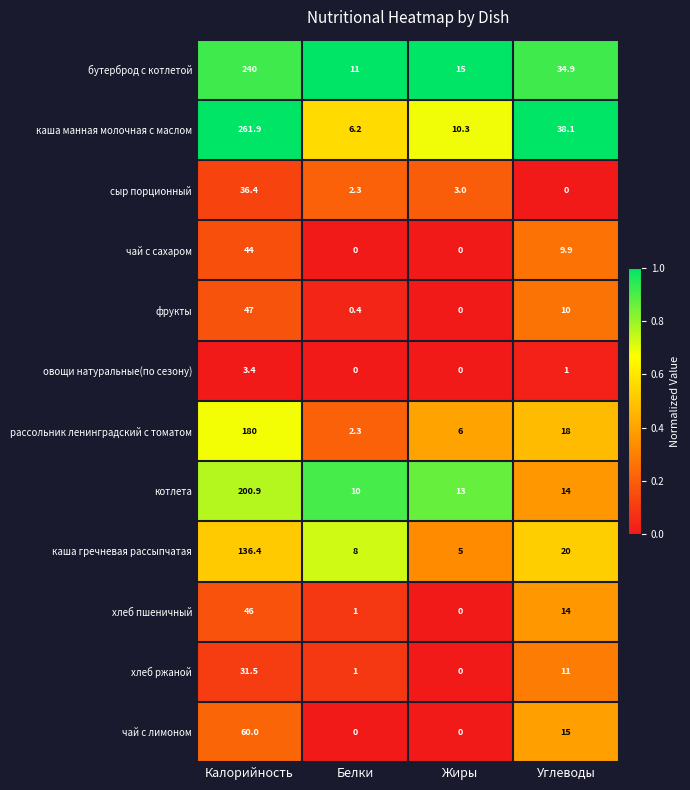

List the series in order of their peak value, lowest first.

овощи натуральные(по сезону), хлеб ржаной, сыр порционный, чай с сахаром, хлеб пшеничный, фрукты, чай с лимоном, каша гречневая рассыпчатая, рассольник ленинградский с томатом, котлета, бутерброд с котлетой, каша манная молочная с маслом